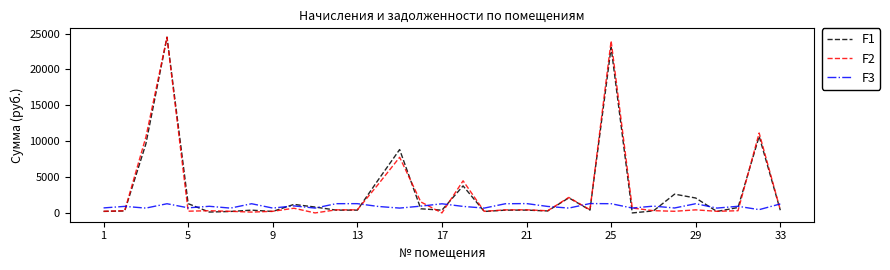

What is the highest value of the F1 series?

24508.2